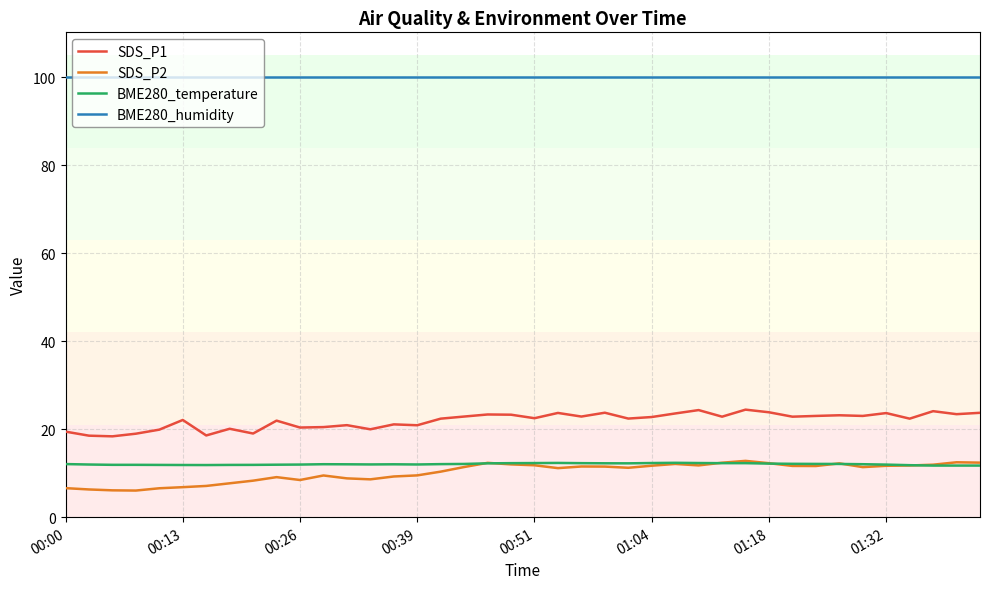

True or false: SDS_P1 and BME280_humidity cross at least once.

False